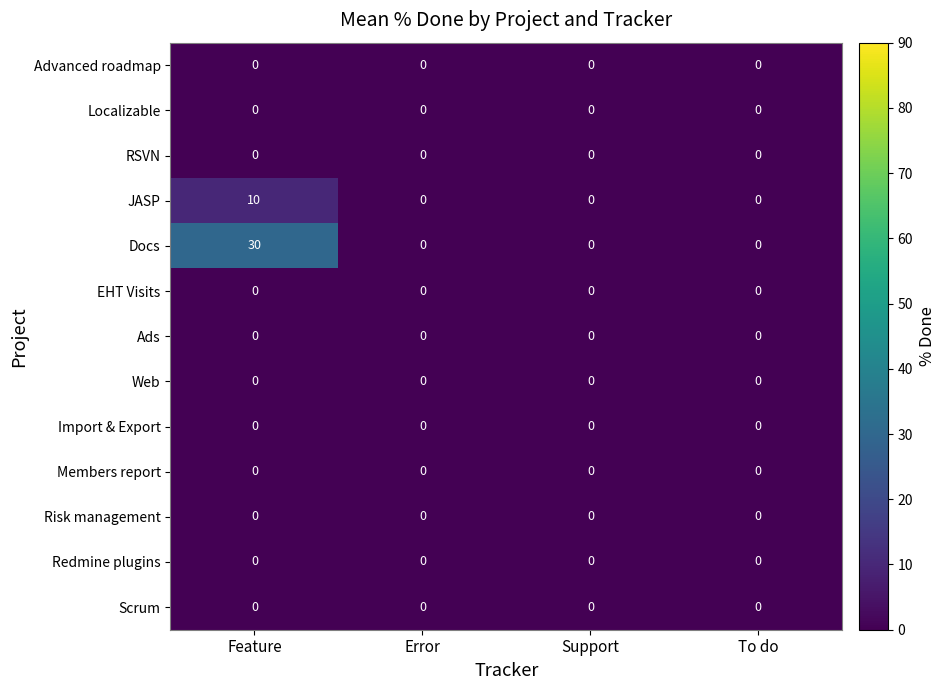

Which series has the largest range (max minus min)?

Docs